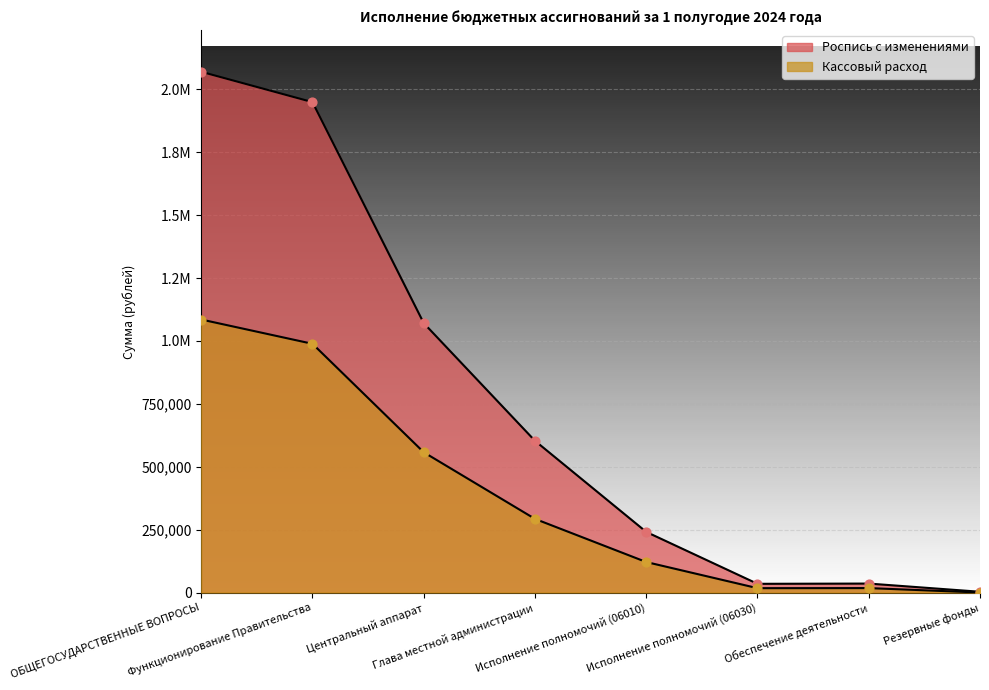

Which series has the widest spread of Y values?

Роспись с изменениями